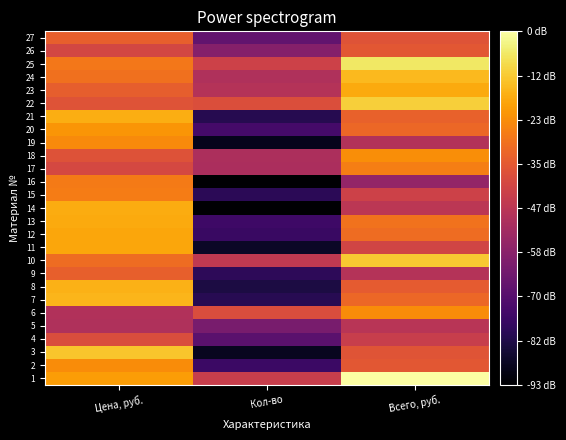

At how many categories does at least one series exceed 0?

3